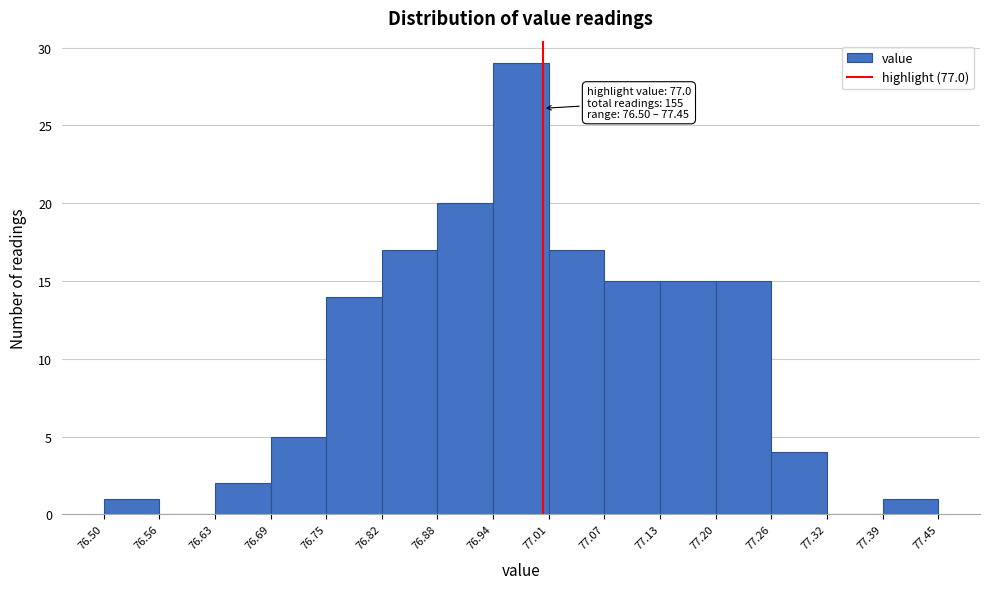

Over which range of the x-axis is the bar tallest?

76.94 to 77.01